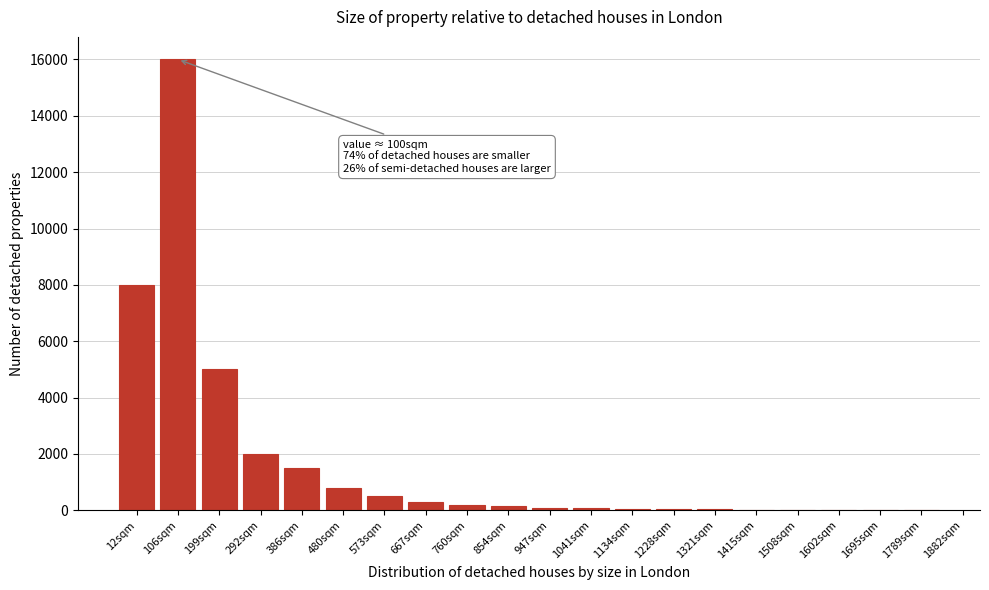

True or false: the data shows 1500 at 386sqm.

True